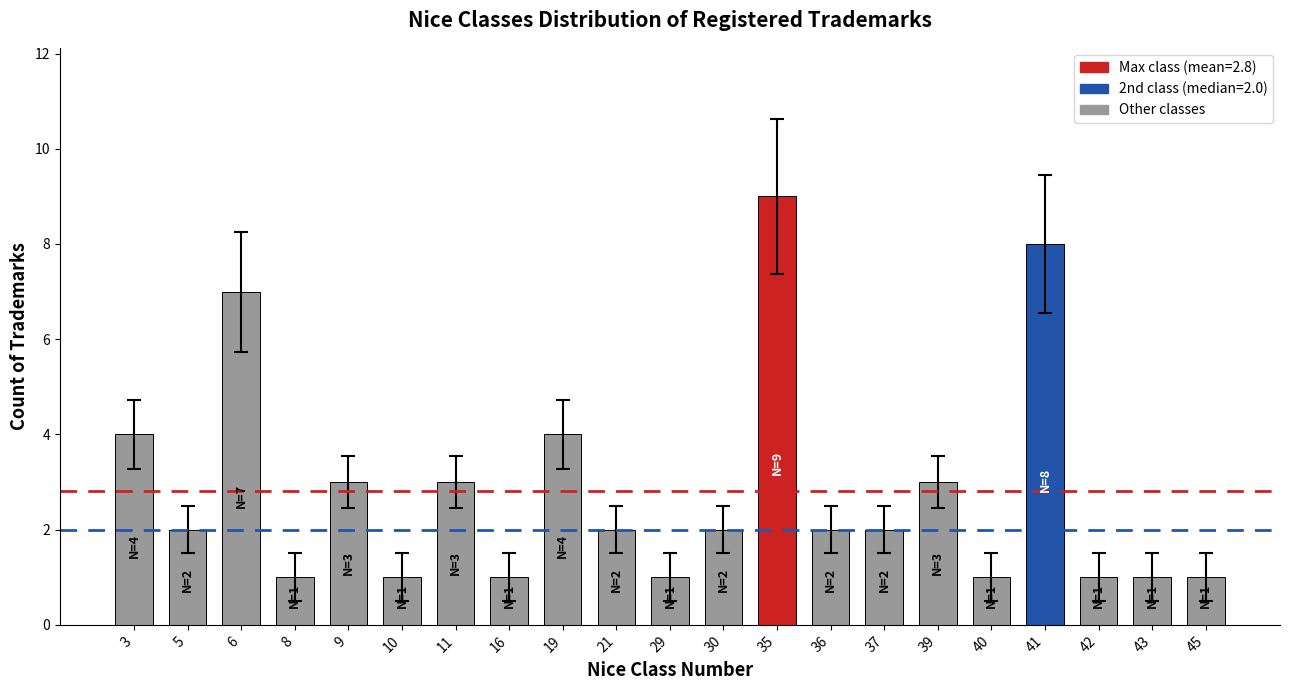

Reading left to right, extract all data points from this chart.

3=4	5=2	6=7	8=1	9=3	10=1	11=3	16=1	19=4	21=2	29=1	30=2	35=9	36=2	37=2	39=3	40=1	41=8	42=1	43=1	45=1